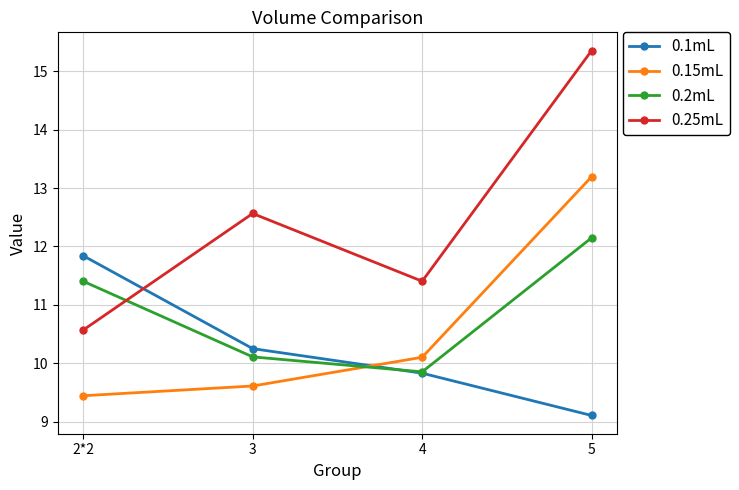

Read the 0.1mL value at 5.

9.1